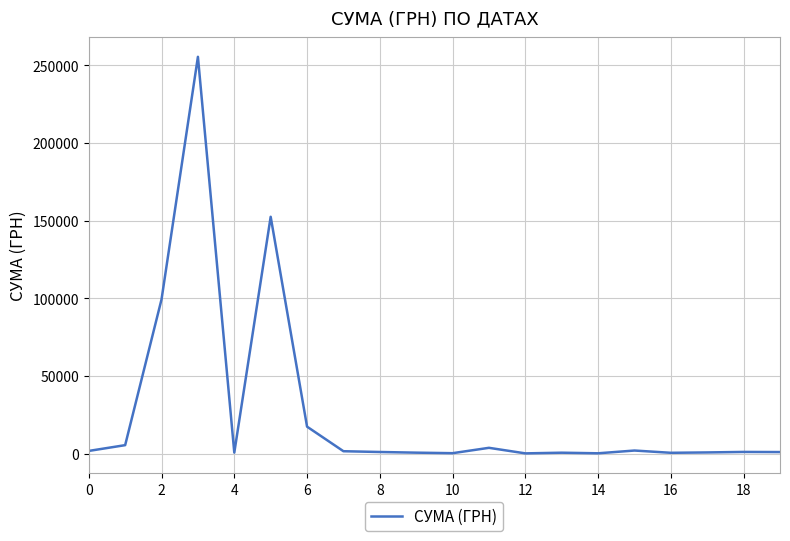

What is the greatest value displayed?

255550.2